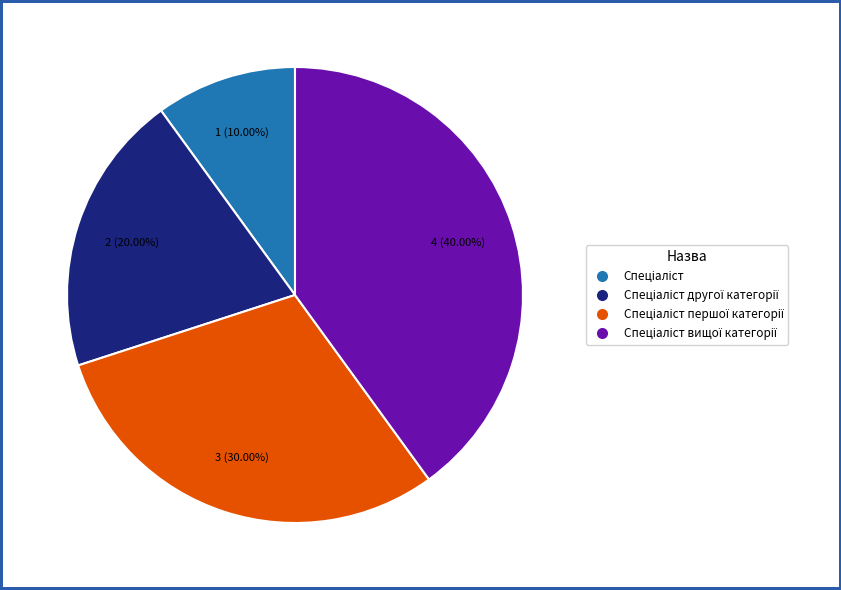

Is there any slice that represents more than half of the pie?

No